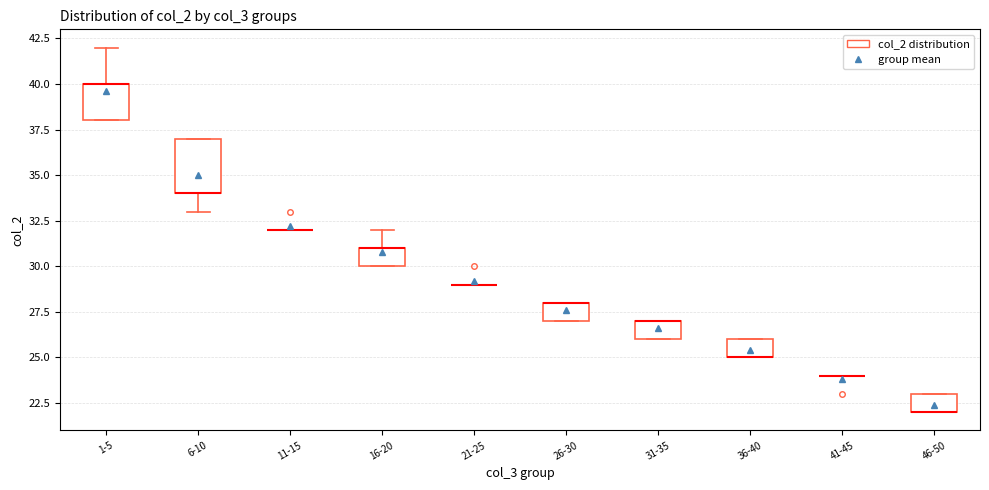

Reading left to right, read every box against the y-axis: the position of its median line, the range the box covers, and the ends of its whiskers. The values are not printed on the chart, so give them approximately, as read against the axis.

1-5: median 40 (drawn on the box's upper edge), box 38 to 40, whiskers 38 to 42
6-10: median 34 (drawn on the box's lower edge), box 34 to 37, whiskers 33 to 37
11-15: box collapsed to a line at 32, whiskers 32 to 32
16-20: median 31 (drawn on the box's upper edge), box 30 to 31, whiskers 30 to 32
21-25: box collapsed to a line at 29, whiskers 29 to 29
26-30: median 28 (drawn on the box's upper edge), box 27 to 28, whiskers 27 to 28
31-35: median 27 (drawn on the box's upper edge), box 26 to 27, whiskers 26 to 27
36-40: median 25 (drawn on the box's lower edge), box 25 to 26, whiskers 25 to 26
41-45: box collapsed to a line at 24, whiskers 24 to 24
46-50: median 22 (drawn on the box's lower edge), box 22 to 23, whiskers 22 to 23